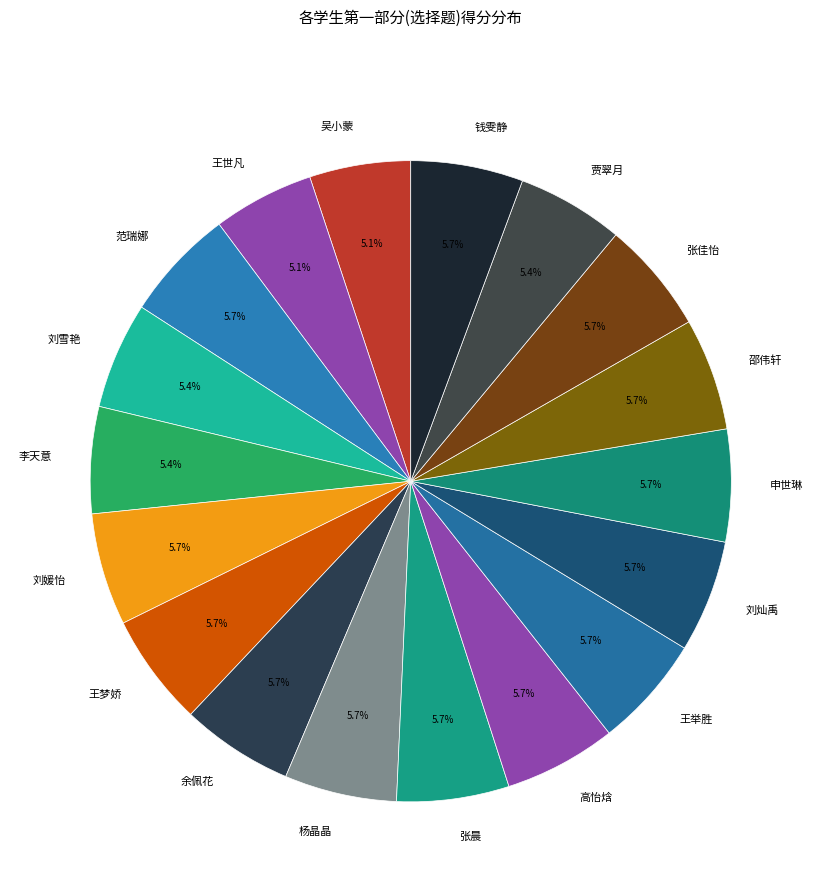

To the nearest percent, what is the average slice percentage?

6%